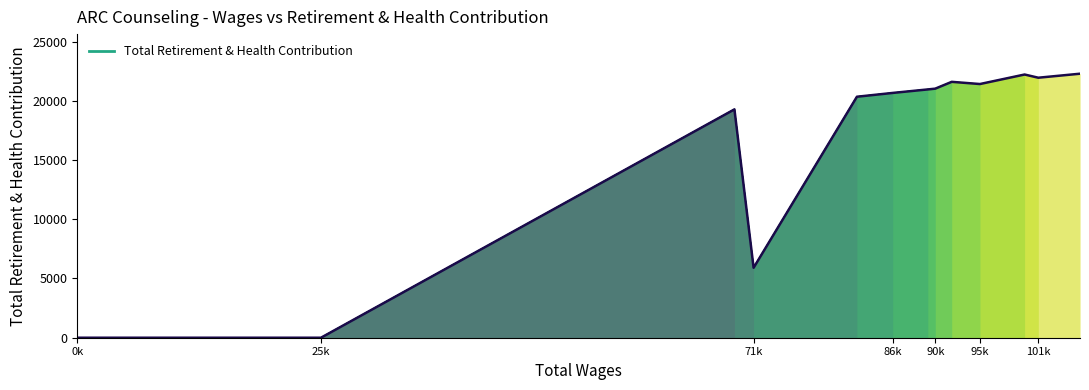

What position from the left is 95k?

6